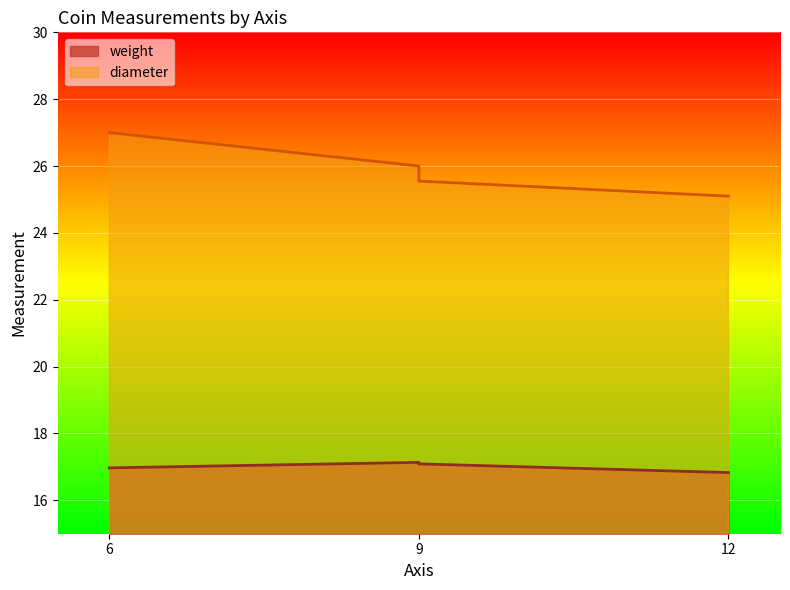

How many data points does each series have?

4